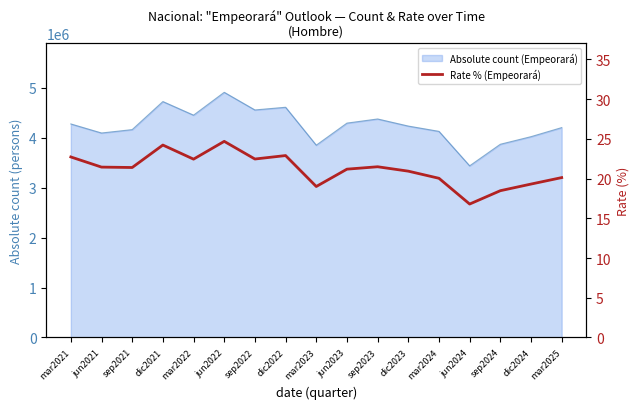

What is the sum of all values?

359.5